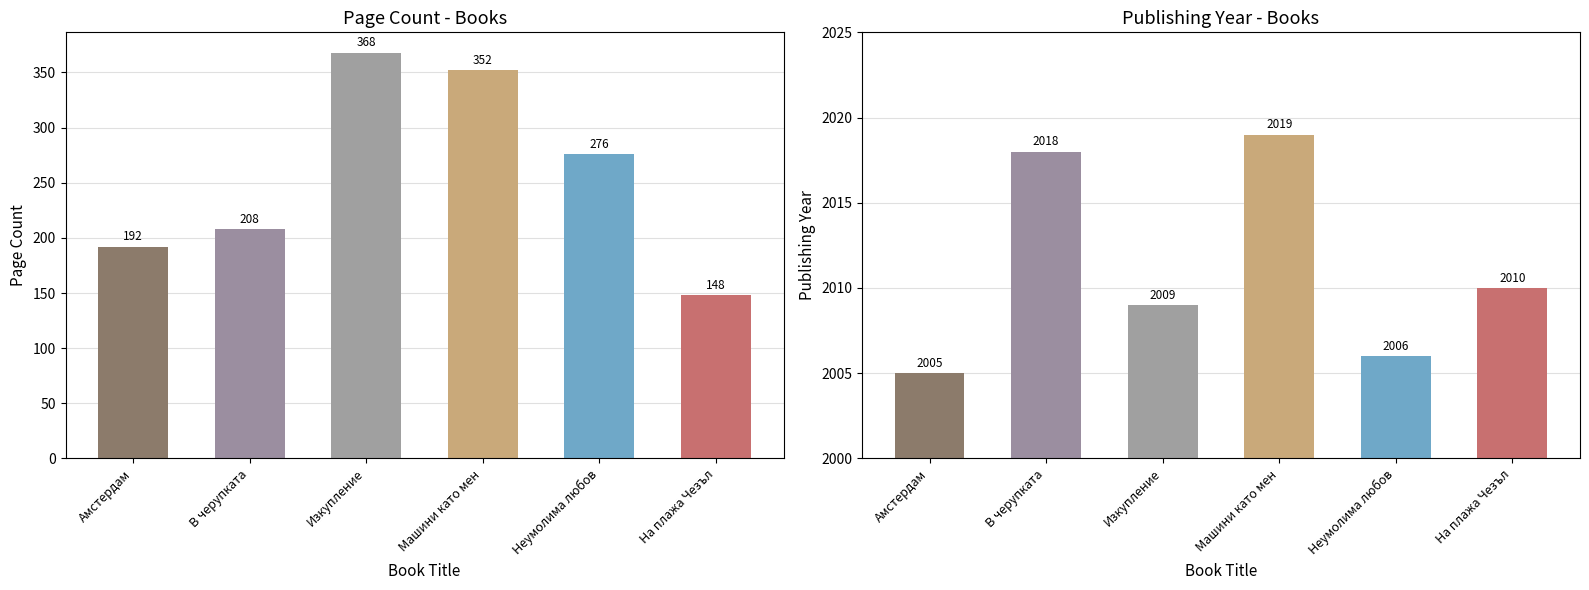

The value of pageCount at Машини като мен is 352. True or false?

True